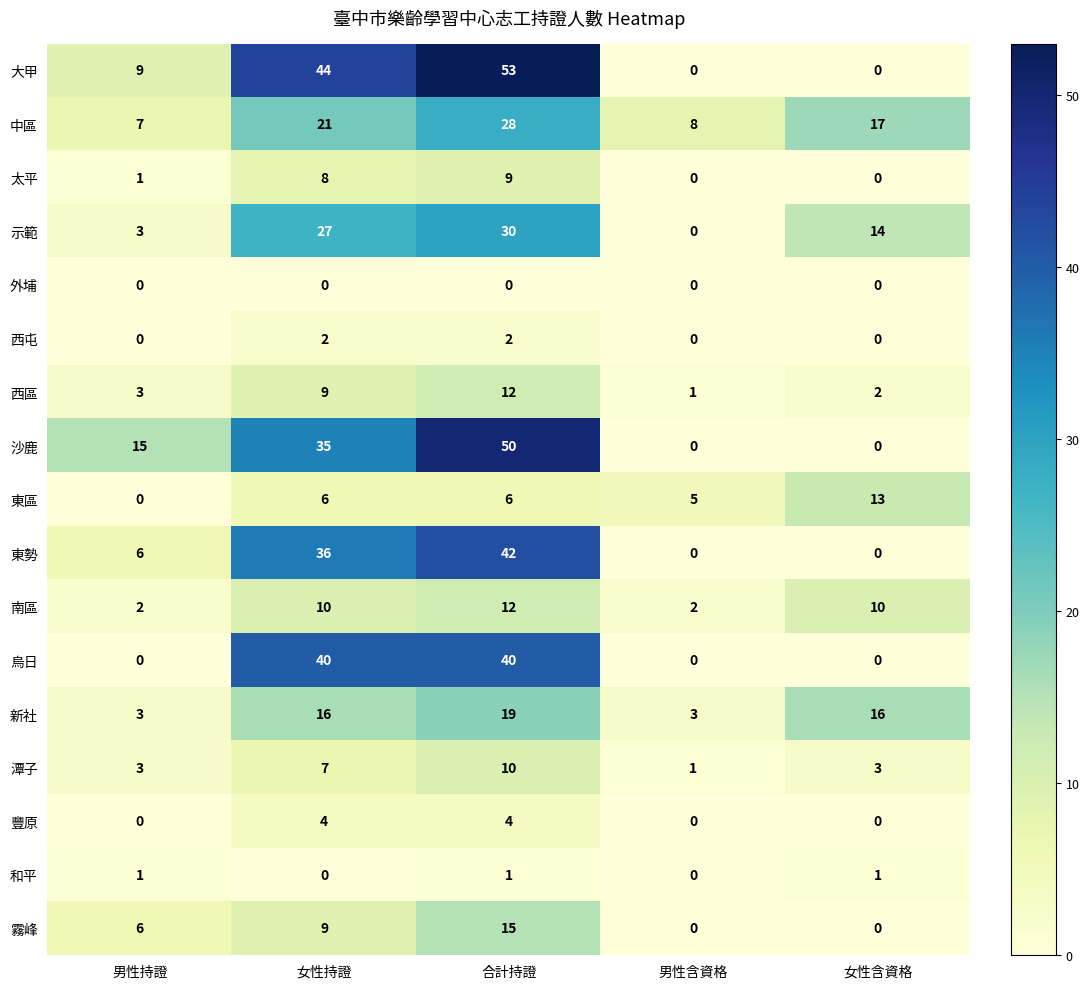

What is the difference between the maximum and minimum values in the 南區 series?

10